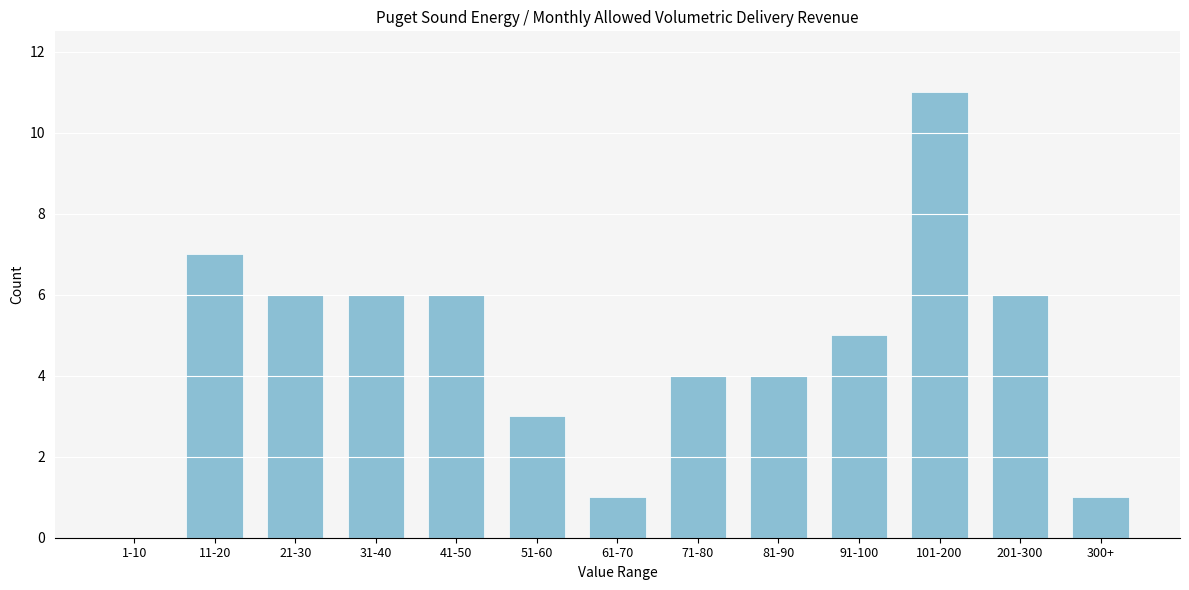

Reading left to right, list all the values displayed in this chart.

1-10=0	11-20=7	21-30=6	31-40=6	41-50=6	51-60=3	61-70=1	71-80=4	81-90=4	91-100=5	101-200=11	201-300=6	300+=1